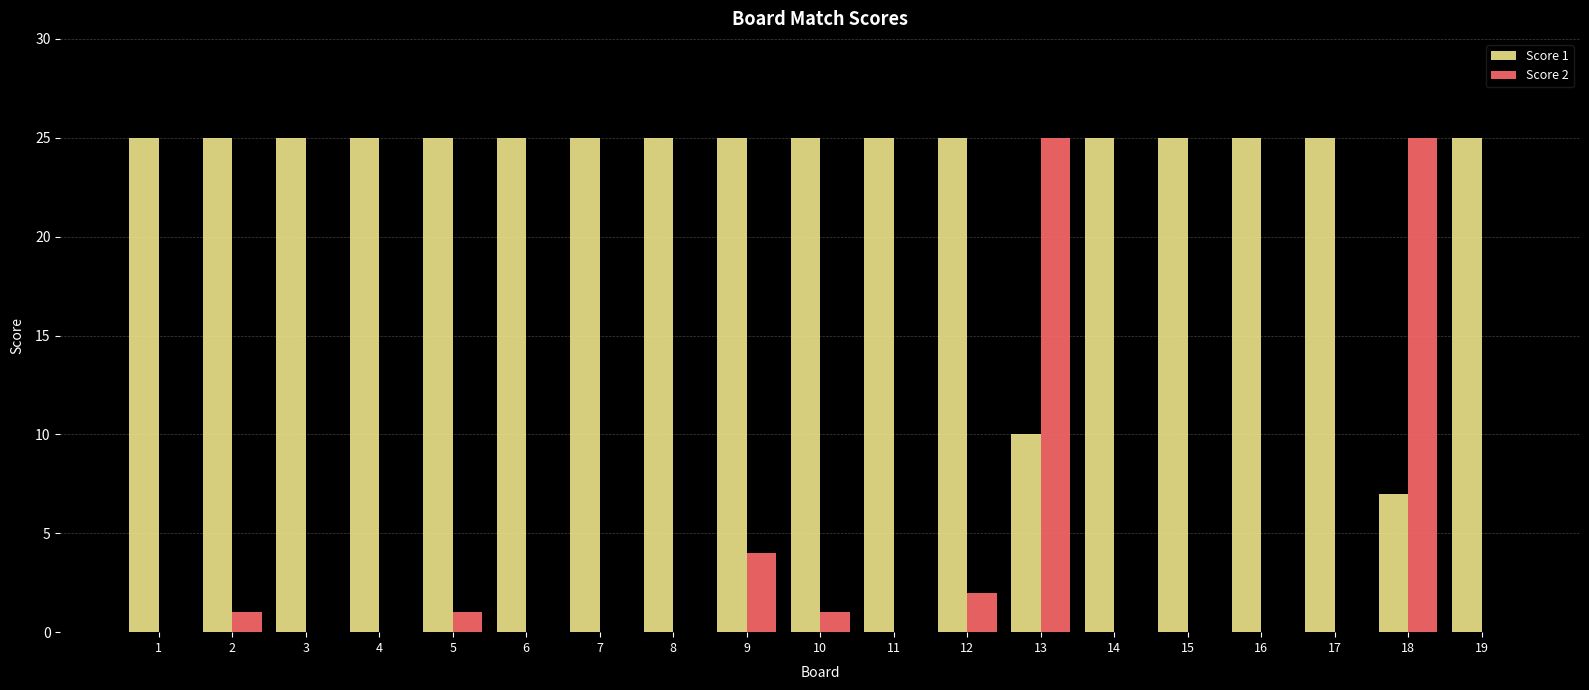

At which label is Score 1 closest to 16?

13